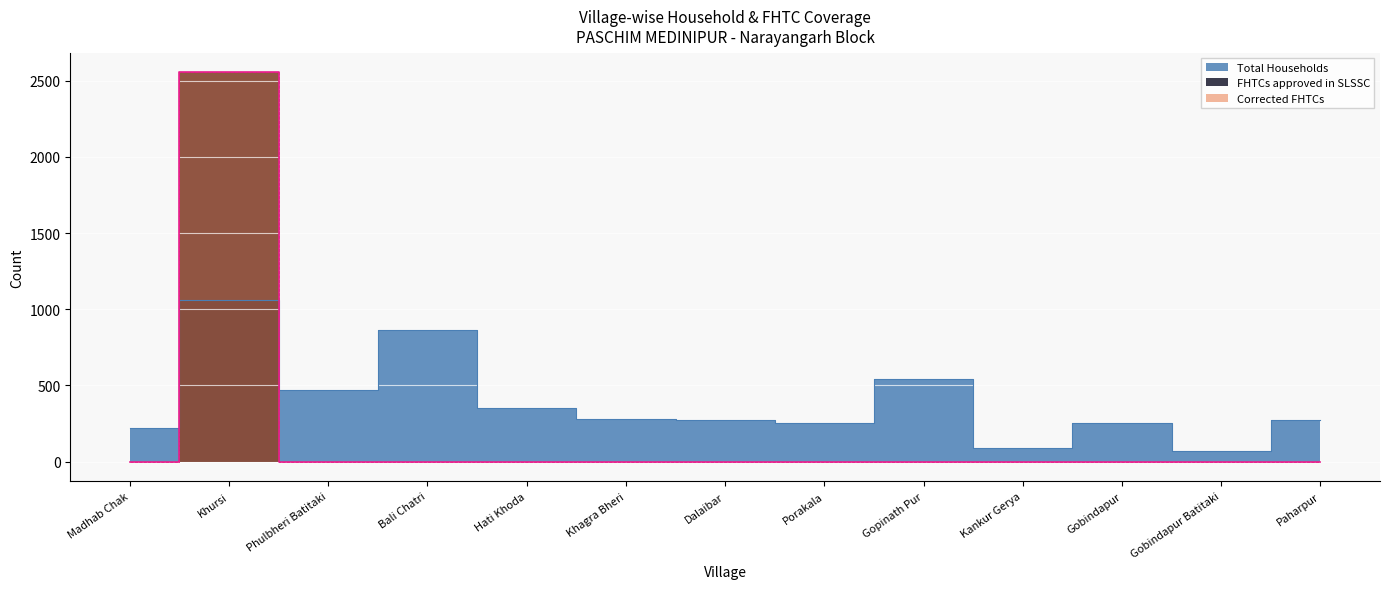

Which category has the lowest value across all series?

Madhab Chak